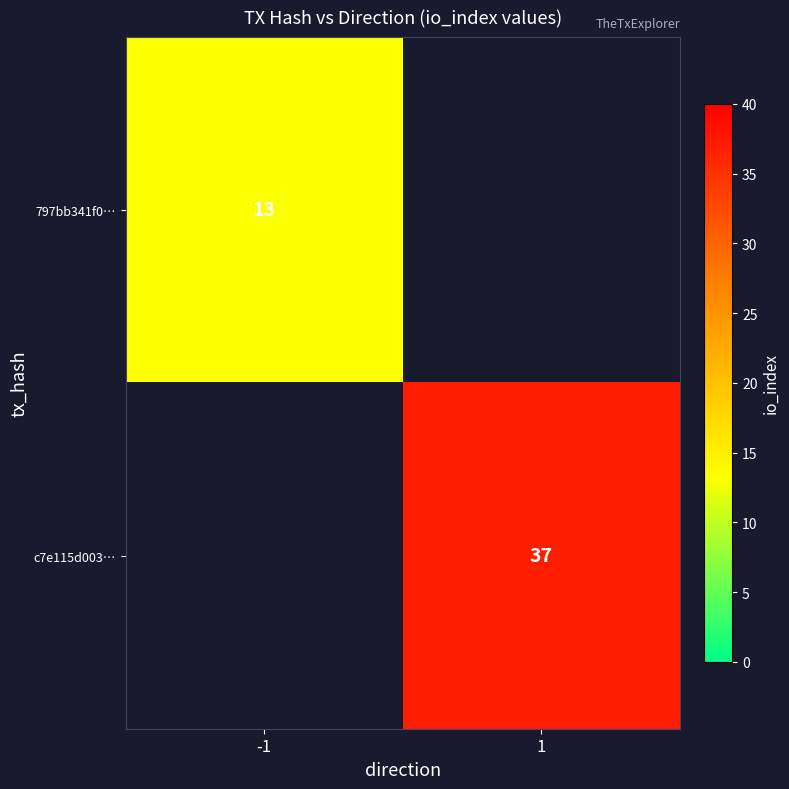

Between -1 and 1, which is larger?

1